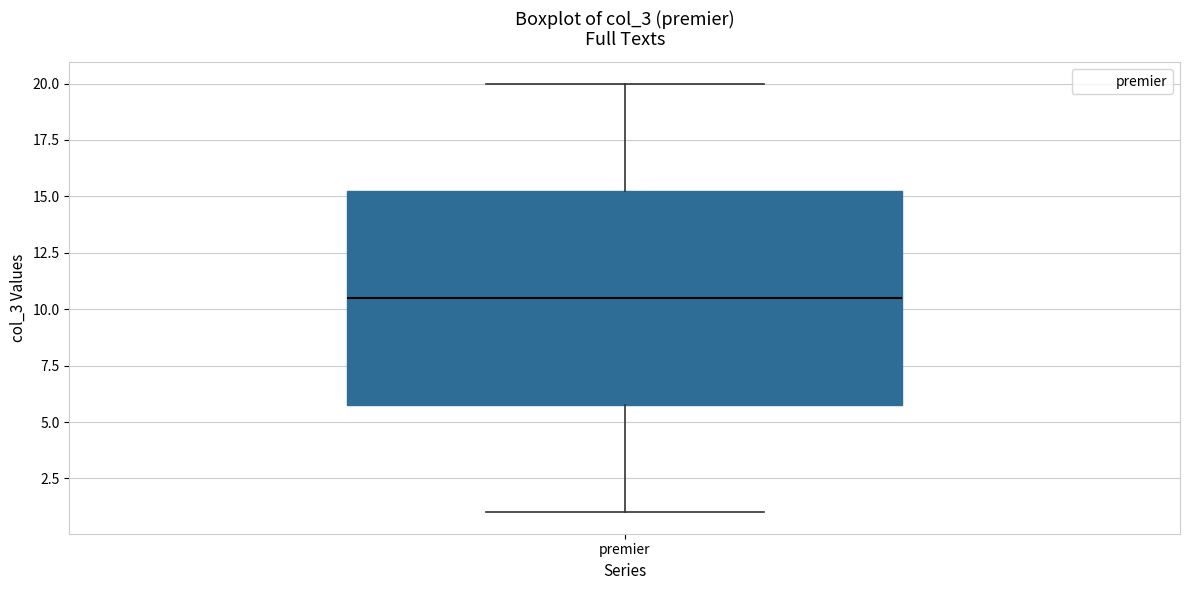

Read this box plot against the y-axis: the position of the median line, the range covered by the box, and the ends of both whiskers. The values are not printed on the chart, so give them approximately, as read against the axis.

median 10.5, box 6.0 to 15.5, whiskers 1.0 to 20.0